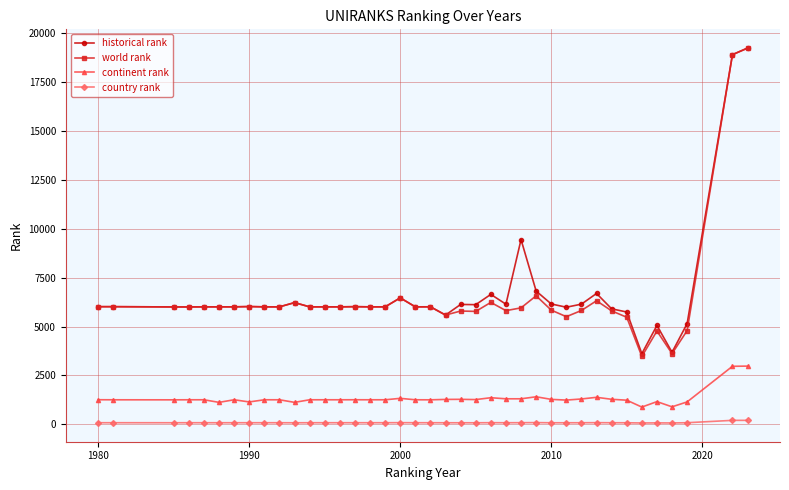

How many lines are shown in the chart?

4